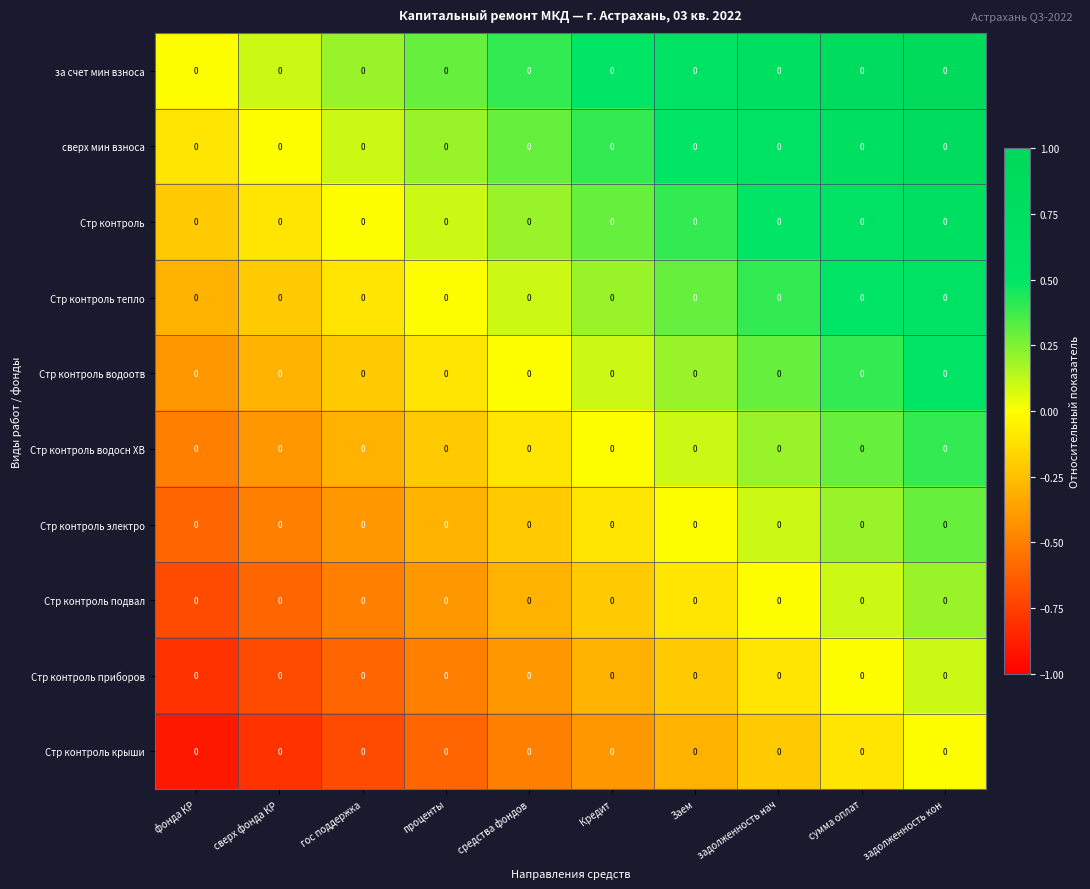

How many distinct data groups are displayed?

10